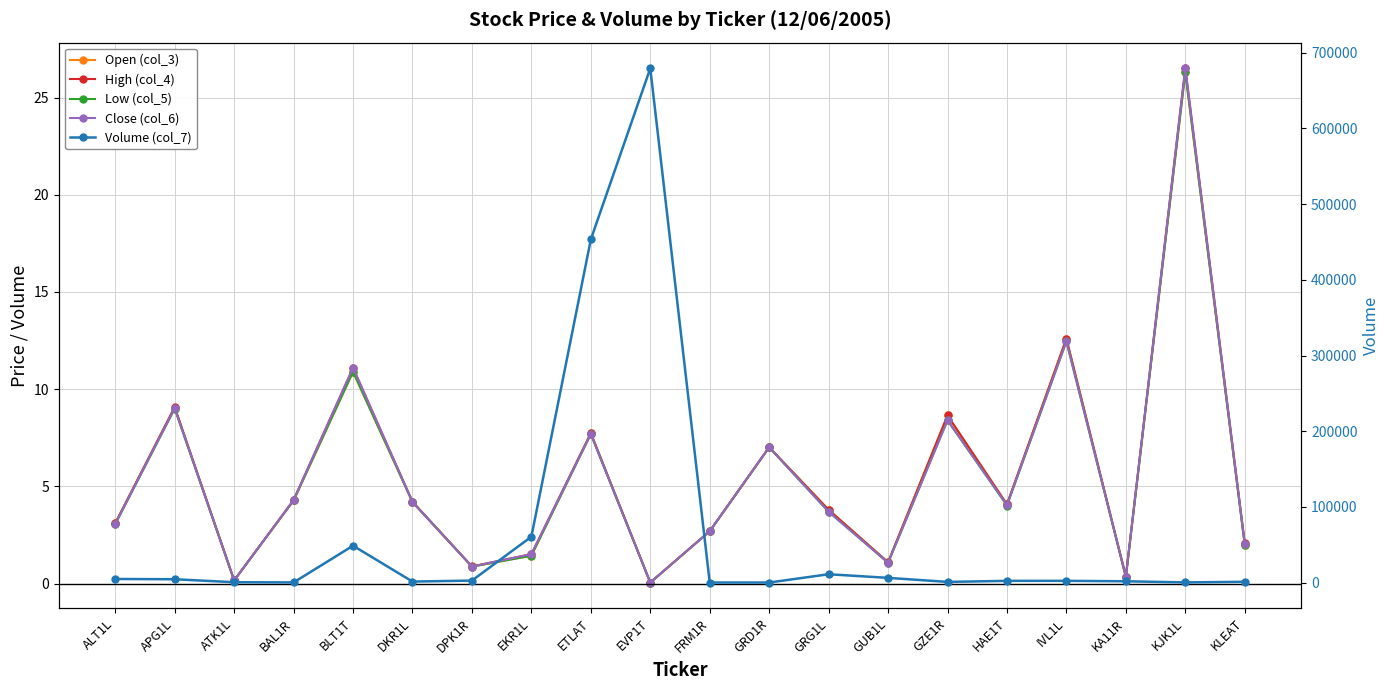

At GRG1L, list the series in order from largest to smallest.

Volume (col_7), Open (col_3), High (col_4), Low (col_5), Close (col_6)